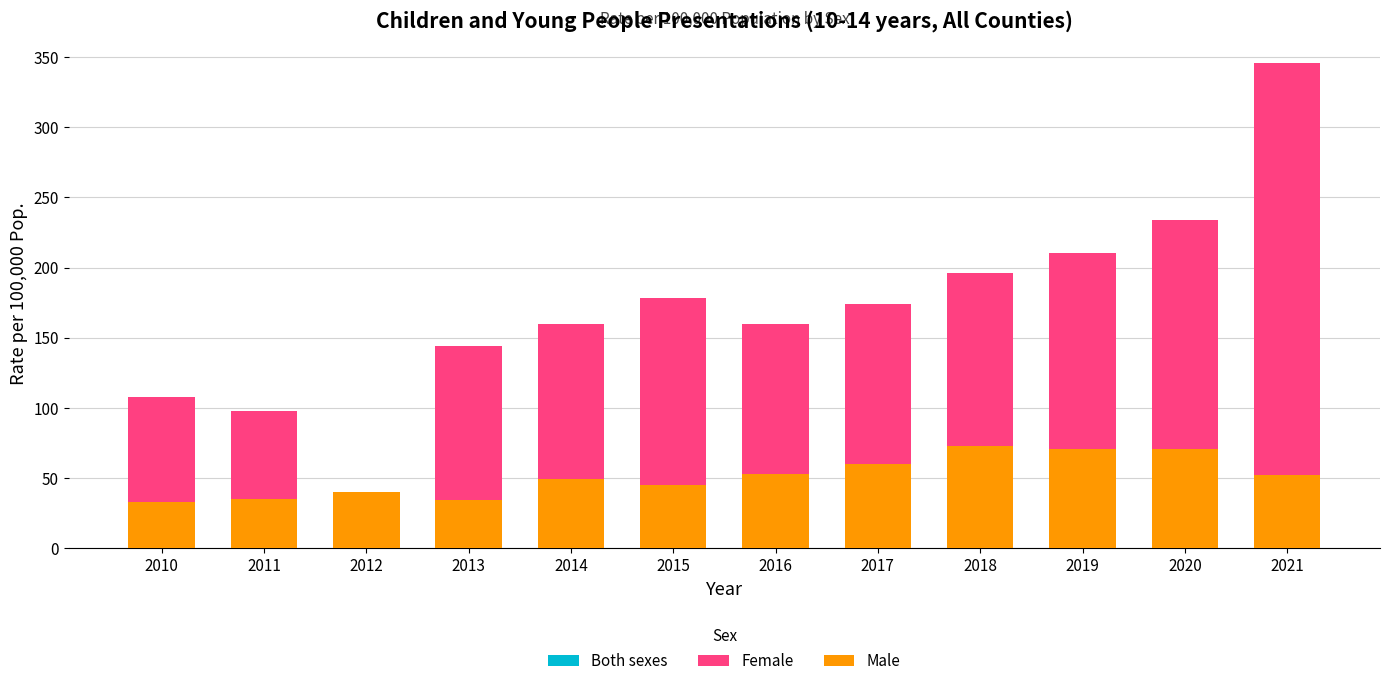

Rank the series by their maximum value, from lowest to highest.

Male, Both sexes, Female